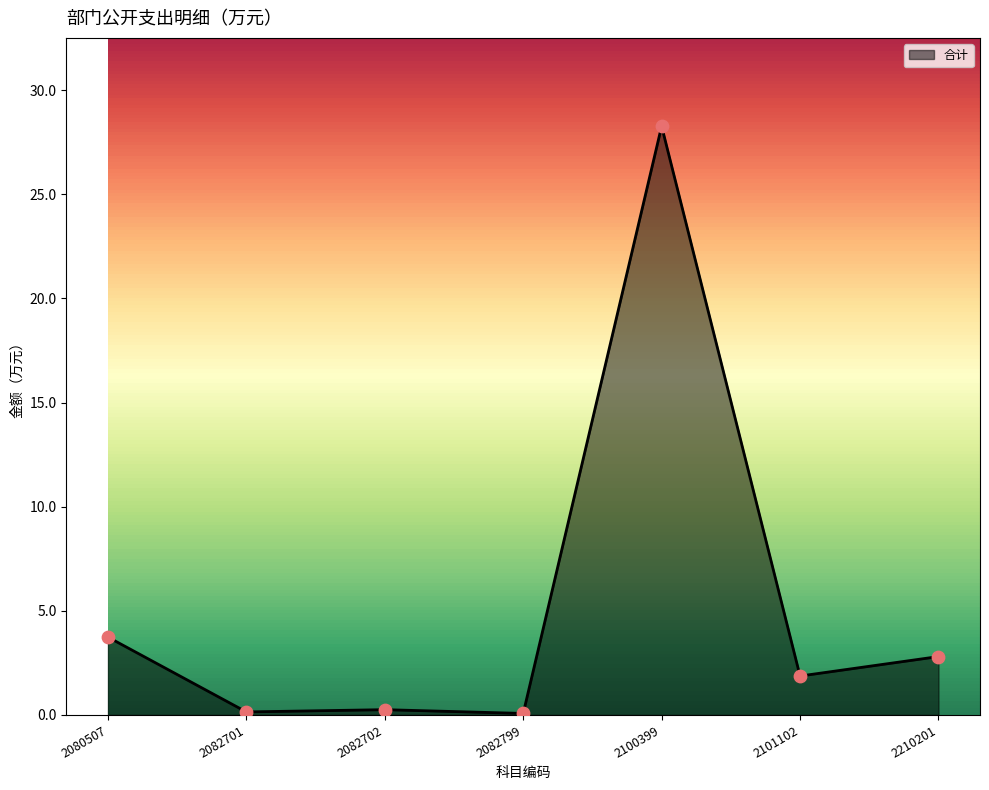

Between 2210201 and 2082701, which is larger?

2210201